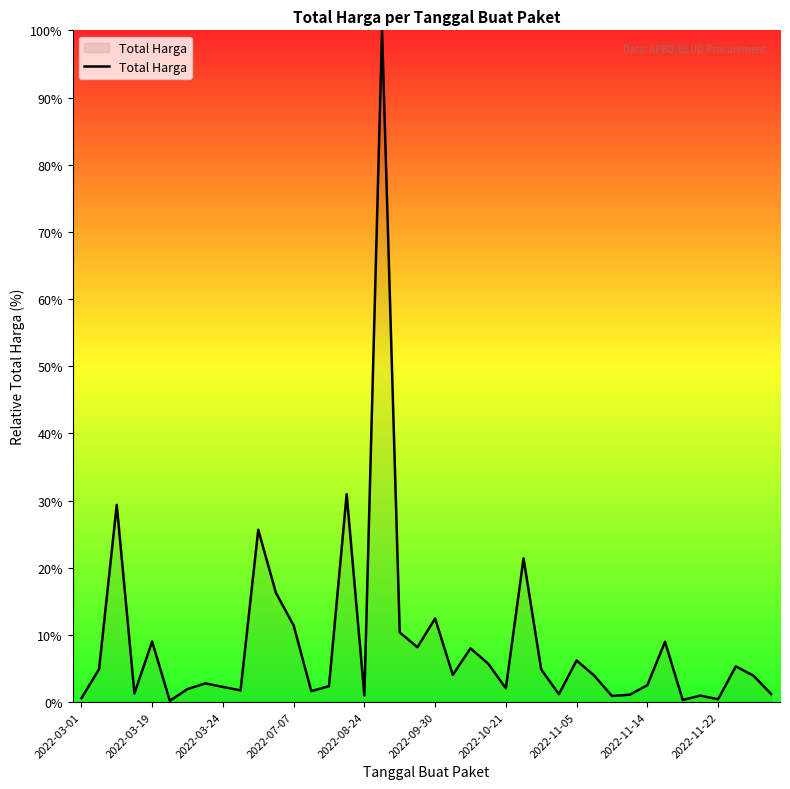

What is the difference between the maximum and minimum values?

99.8